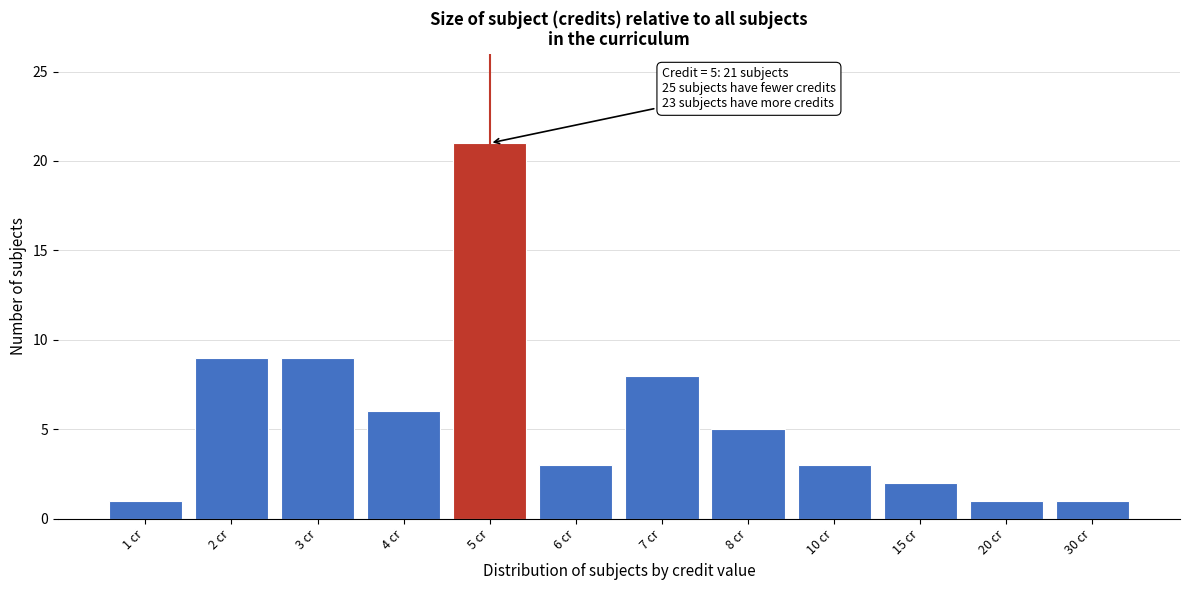

Reading left to right, extract all data points from this chart.

1 cr=1	2 cr=9	3 cr=9	4 cr=6	5 cr=21	6 cr=3	7 cr=8	8 cr=5	10 cr=3	15 cr=2	20 cr=1	30 cr=1